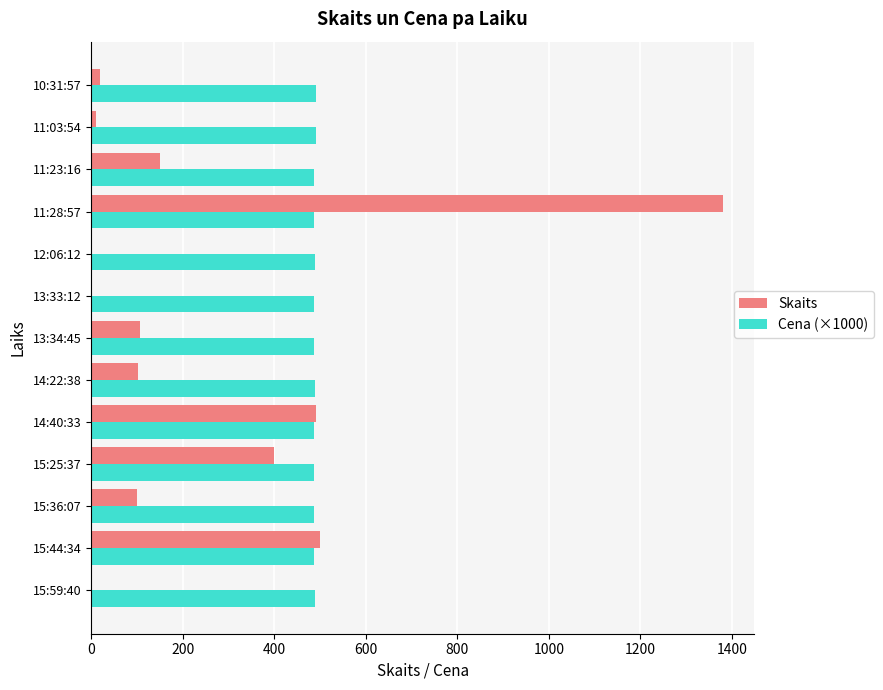

What is the sum of all Skaits values?

3266.0